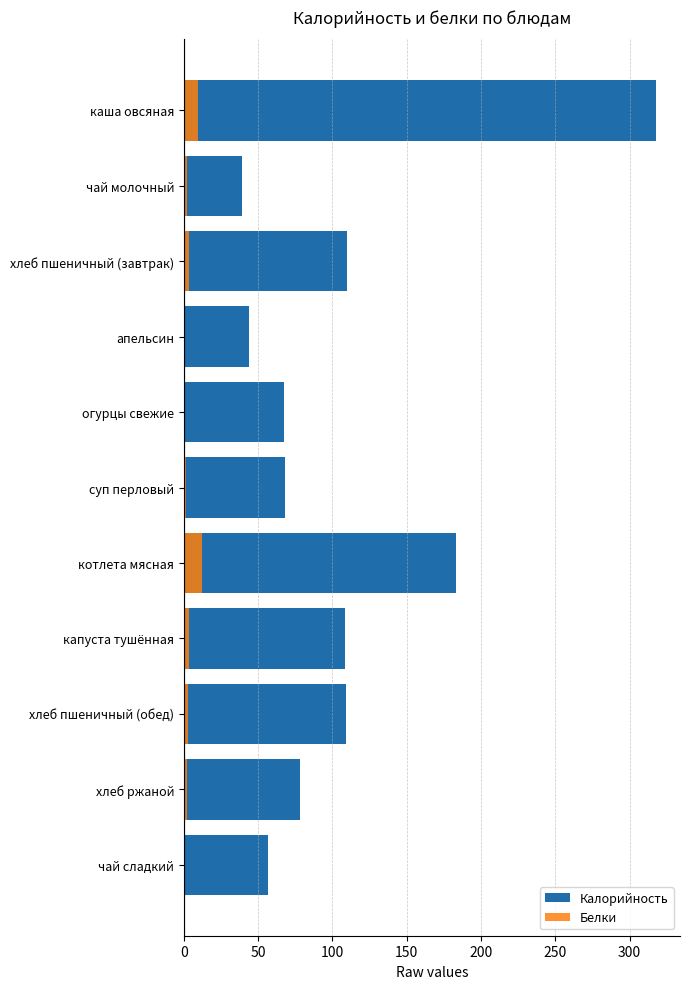

The value of Калорийность at чай молочный is 60.8. True or false?

False